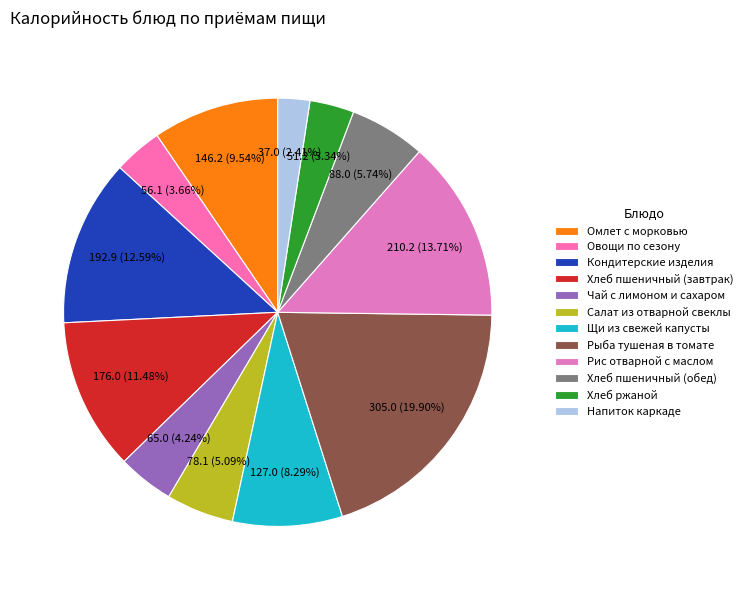

Combined, do Кондитерские изделия and Напиток каркаде account for over 50%?

No